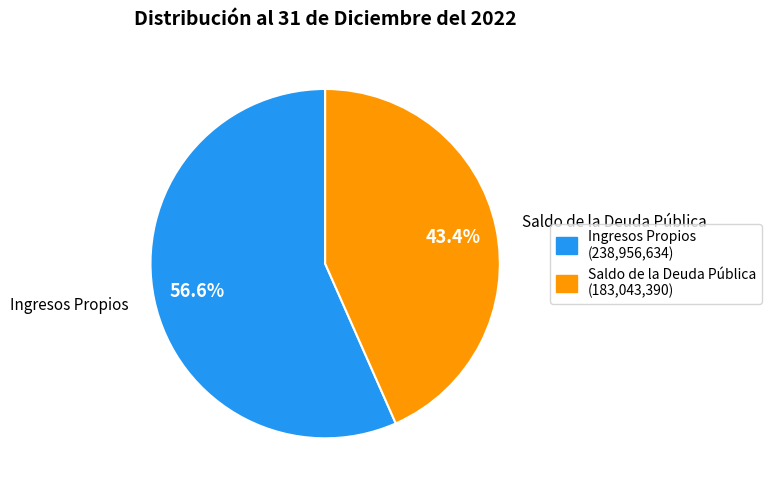

To the nearest percent, what is the combined percentage of Saldo de la Deuda Pública and Ingresos Propios?

100%